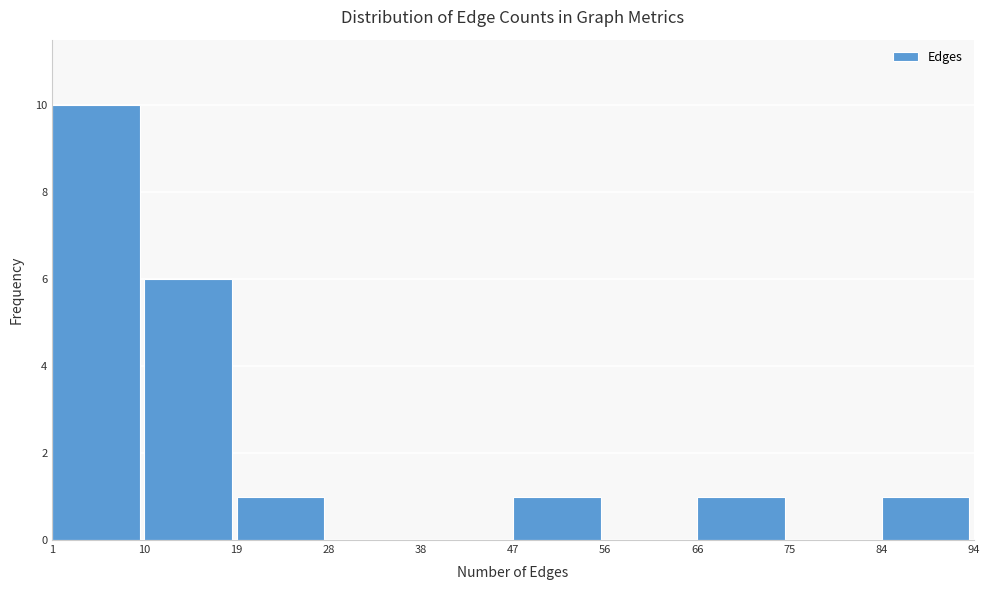

Reading left to right, list every bar in this chart as the range it spans on the x-axis followed by its height. The values are not printed on the chart, so give them approximately, as read against the axis.

1 to 10: 10
10 to 19: 6
19 to 28: 1
28 to 38: 0
38 to 47: 0
47 to 56: 1
56 to 66: 0
66 to 75: 1
75 to 84: 0
84 to 94: 1